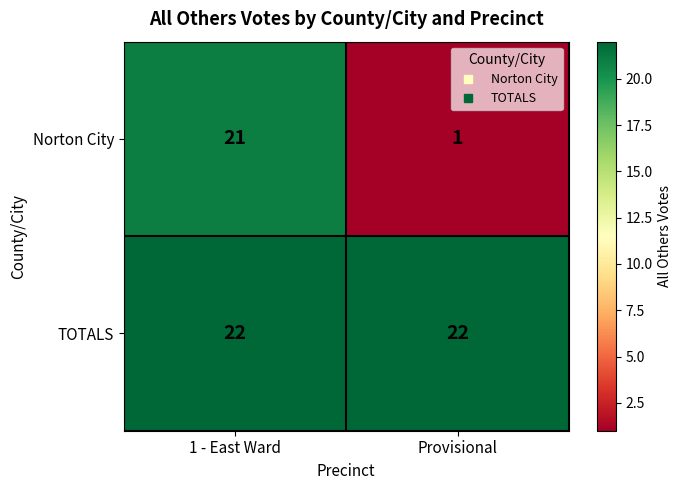

Rank the series by their average value, from highest to lowest.

TOTALS, Norton City